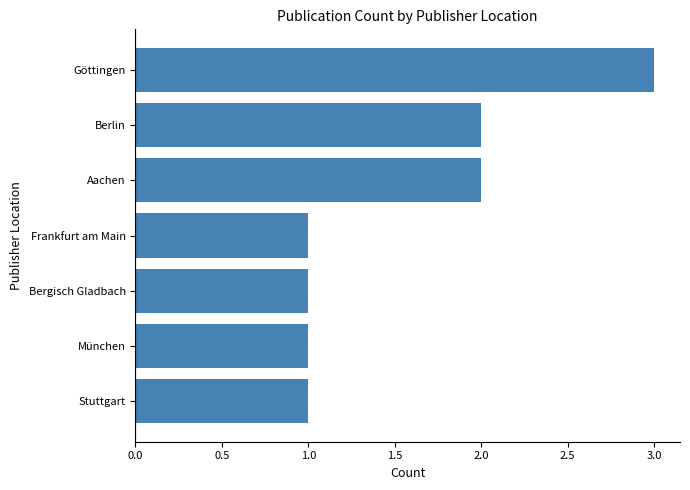

What is the greatest value displayed?

3